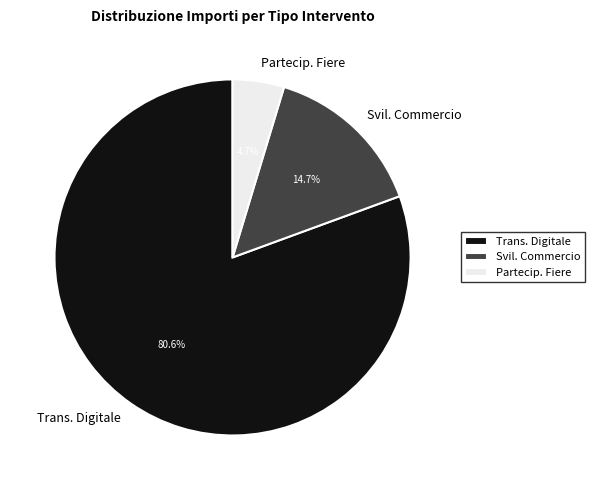

Do Partecip. Fiere and Trans. Digitale together represent more than half of the pie?

Yes